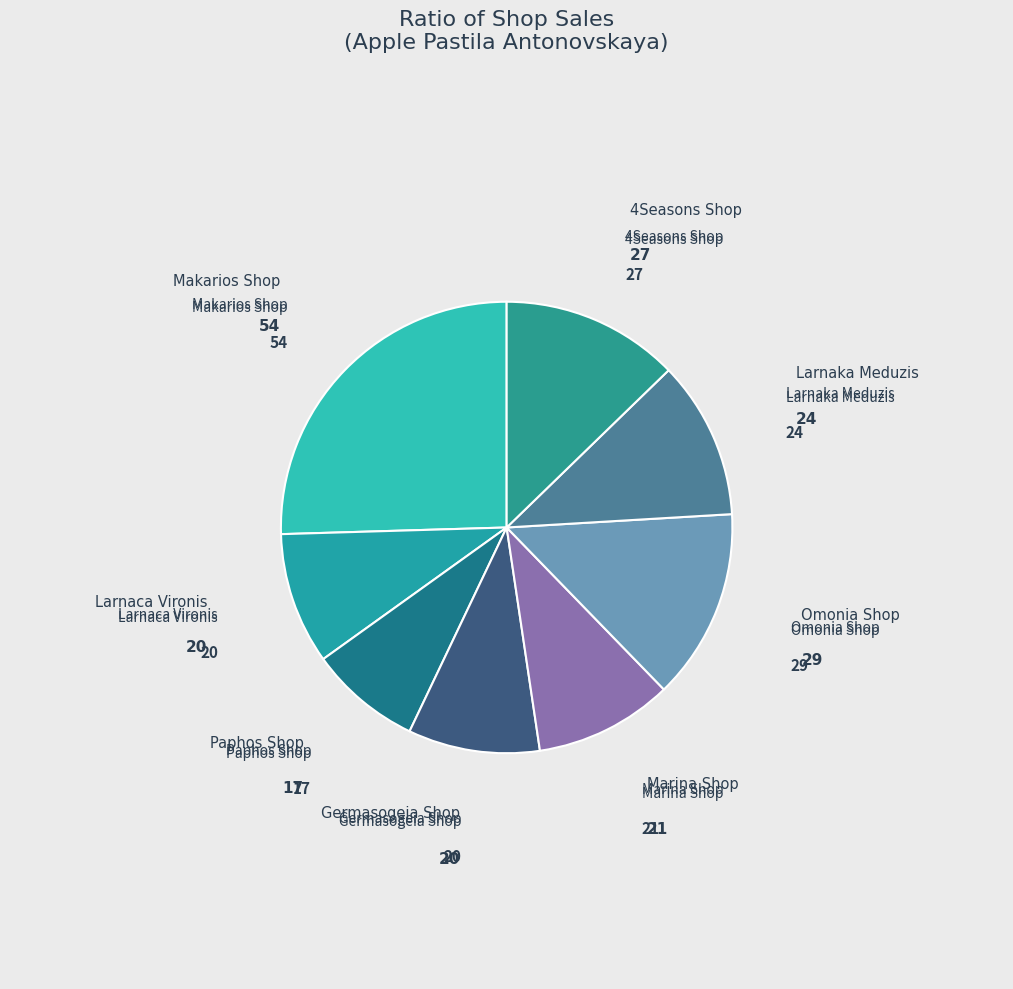

Count the number of slices in the pie.

8